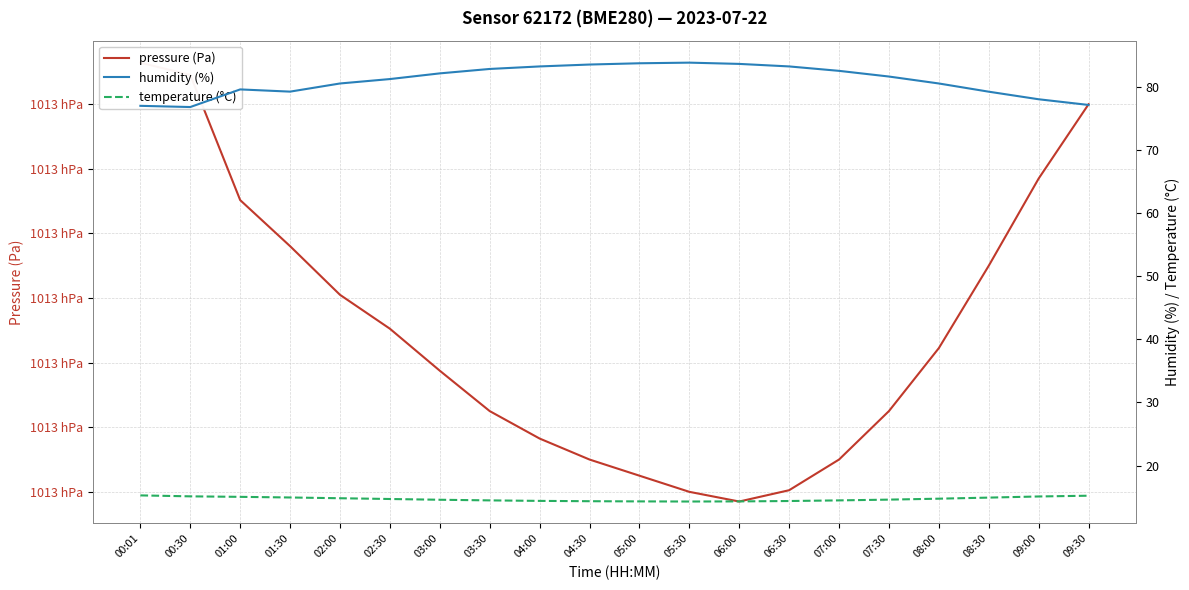

At how many categories does at least one series exceed 1593?

20